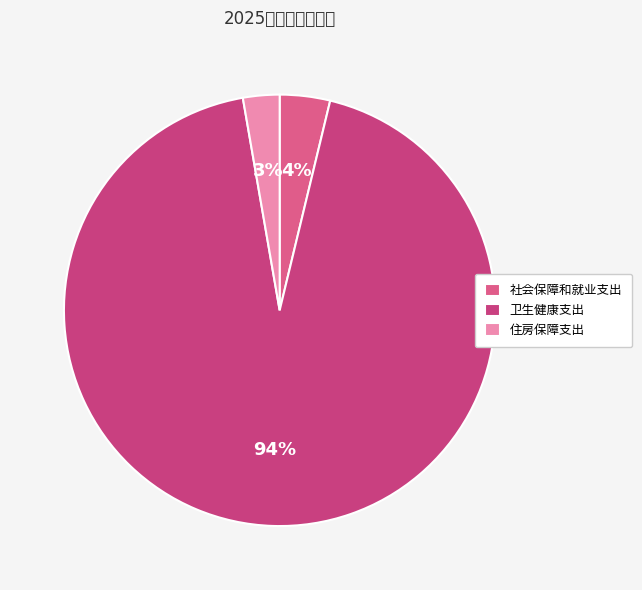

Does 住房保障支出 account for over 50% of the chart?

No